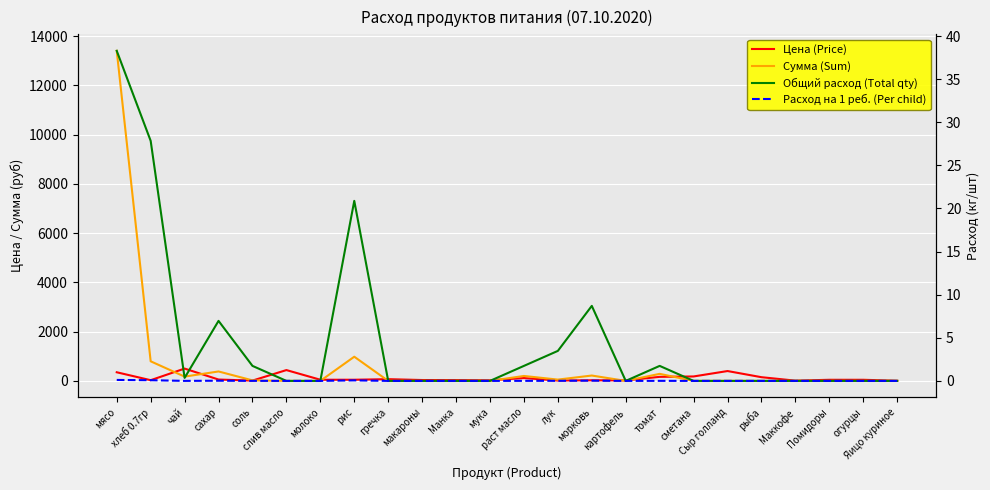

Rank the series by their maximum value, from lowest to highest.

Расход на 1 реб. (Per child), Общий расход (Total qty), Цена (Price), Сумма (Sum)